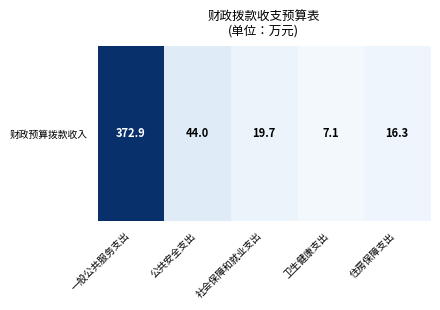

What is the difference between the second highest and minimum values?

36.9